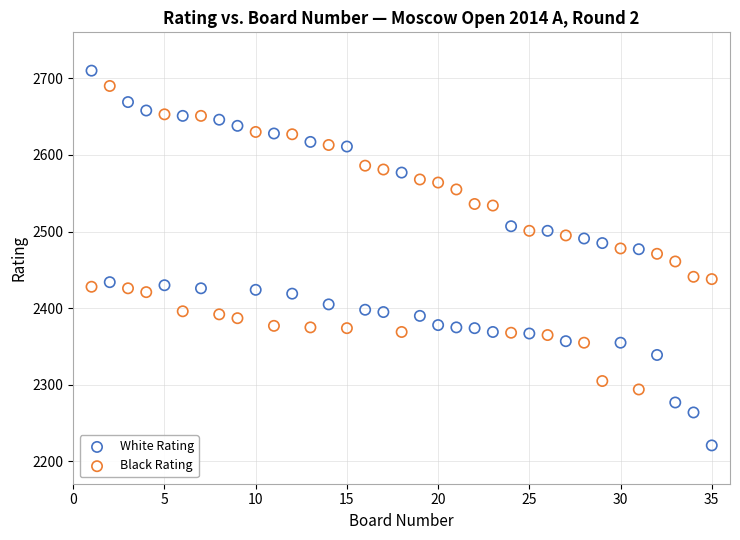

Which series reaches the minimum Y coordinate?

White Rating